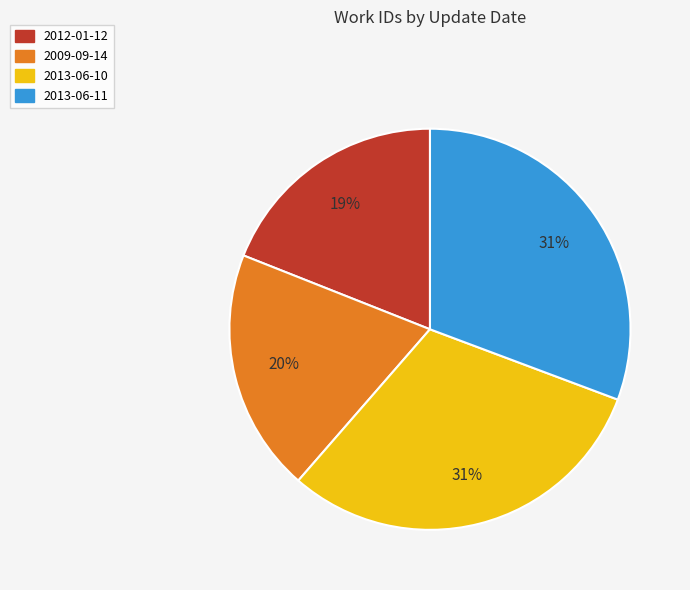

To the nearest percent, what portion does 2012-01-12 represent?

19%